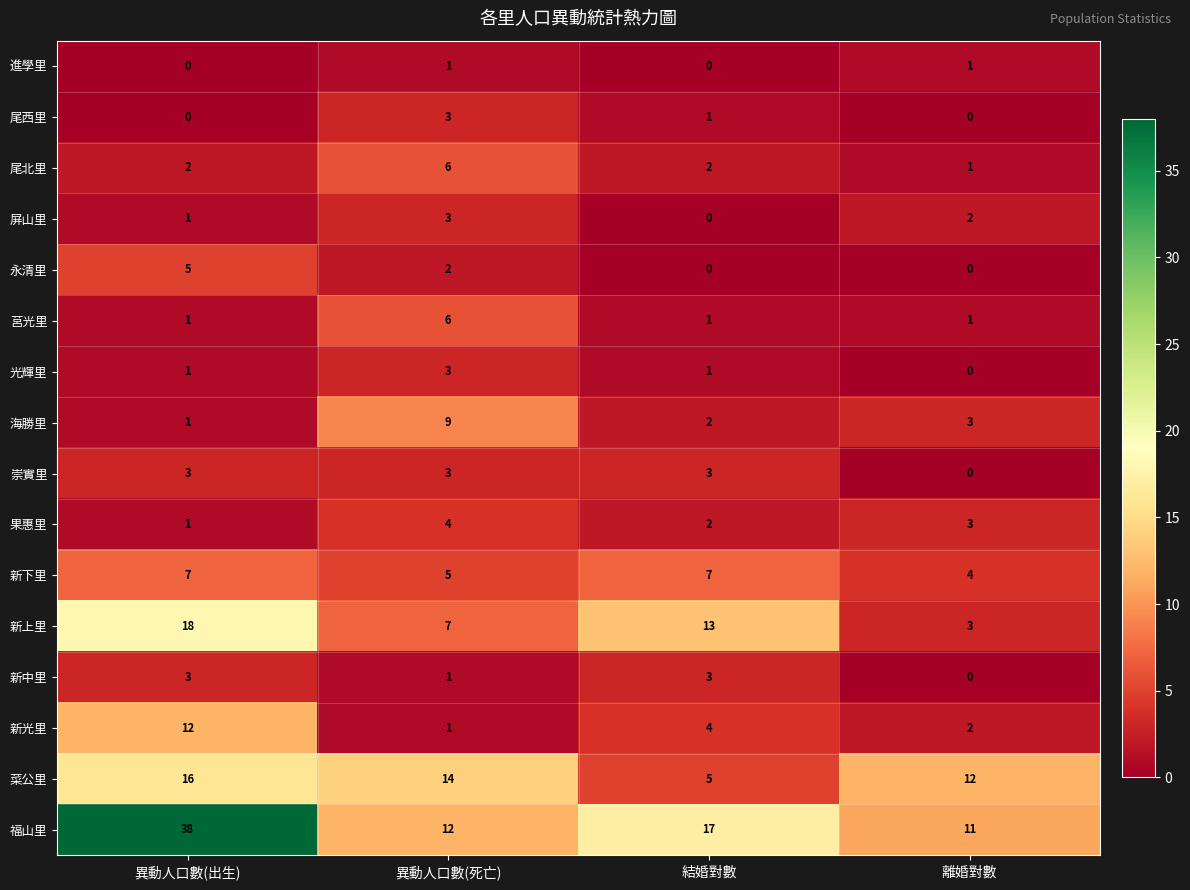

At which label is 海勝里 closest to 5?

離婚對數